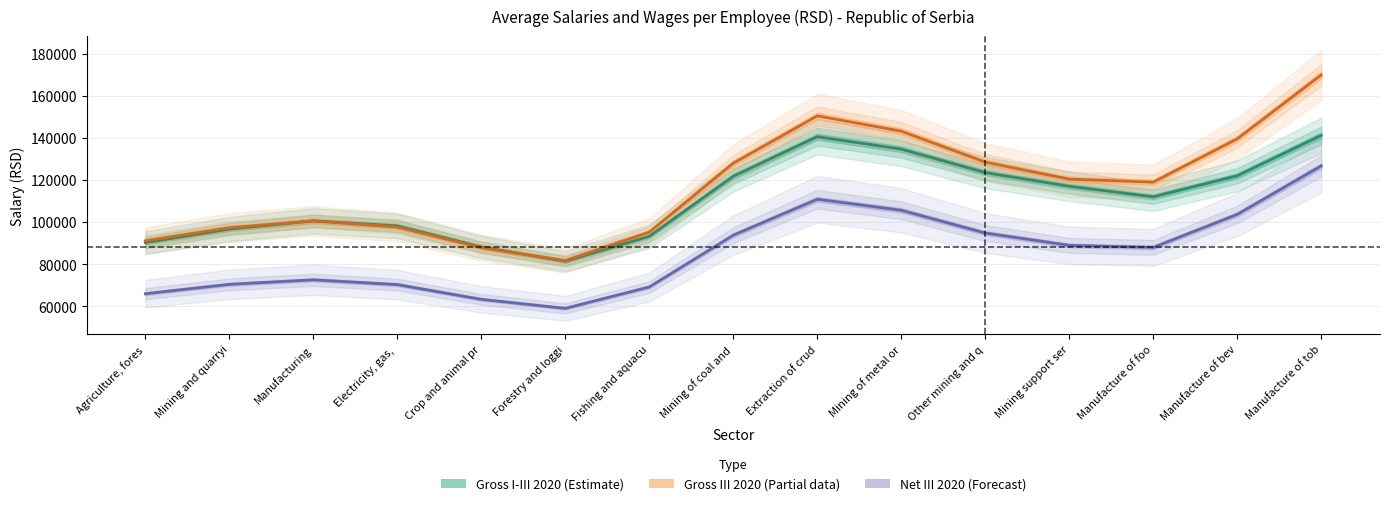

What are all the series names shown in the legend?

Gross III 2020, Net III 2020, Gross I-III 2020